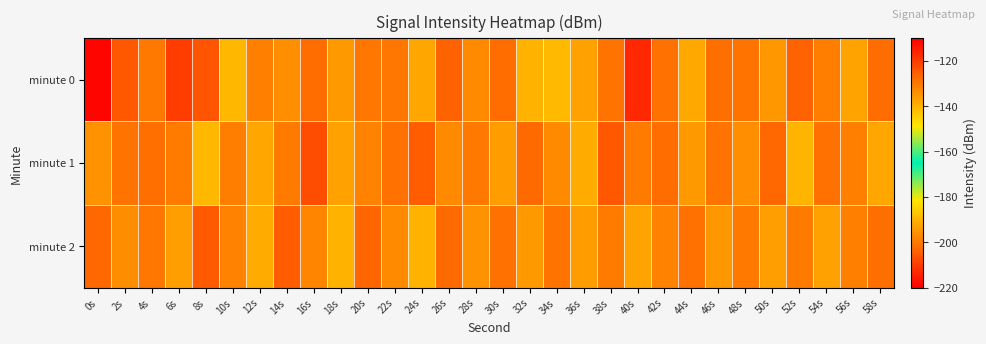

Rank the series by their maximum value, from lowest to highest.

minute 2, minute 1, minute 0